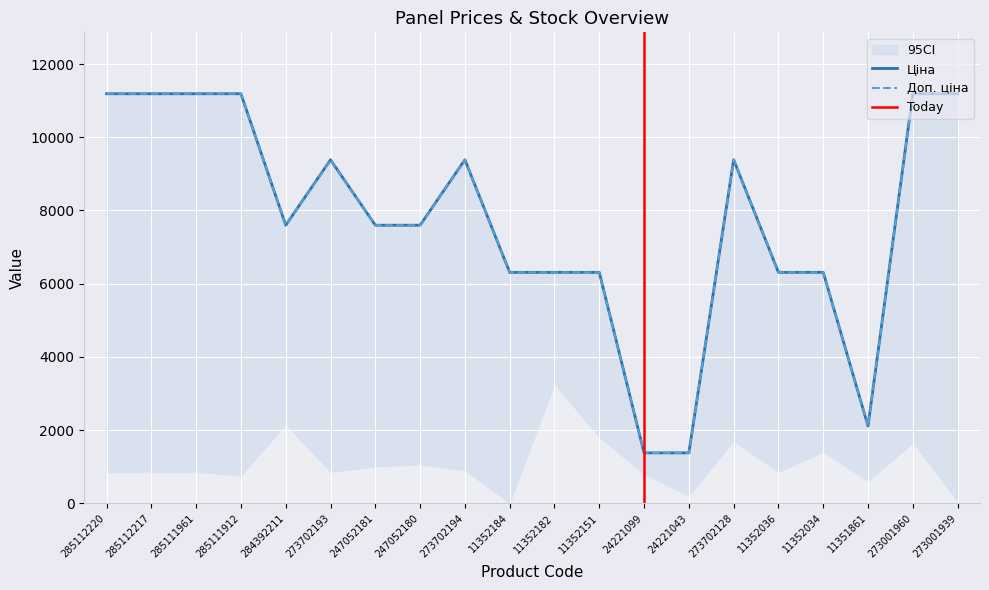

What are all the series names shown in the legend?

Ціна, Доп. ціна